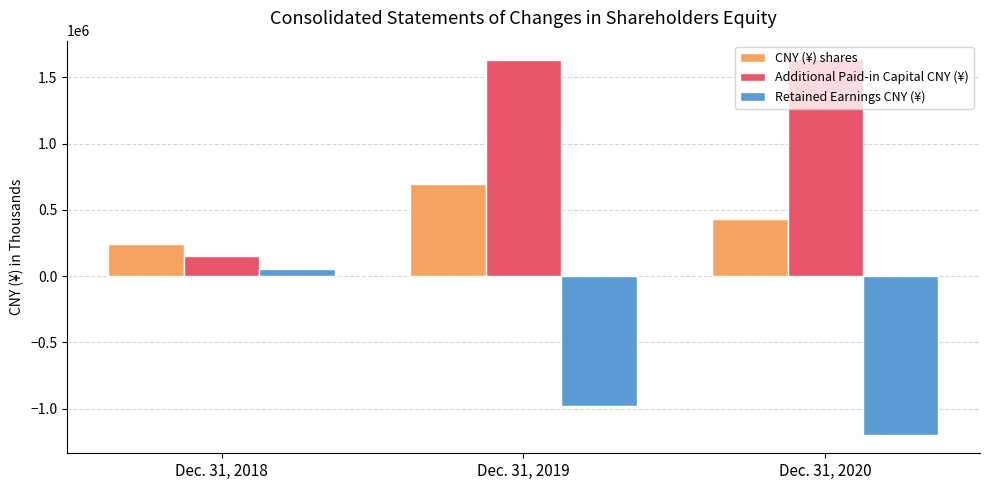

Does the chart contain stacked bars?

No